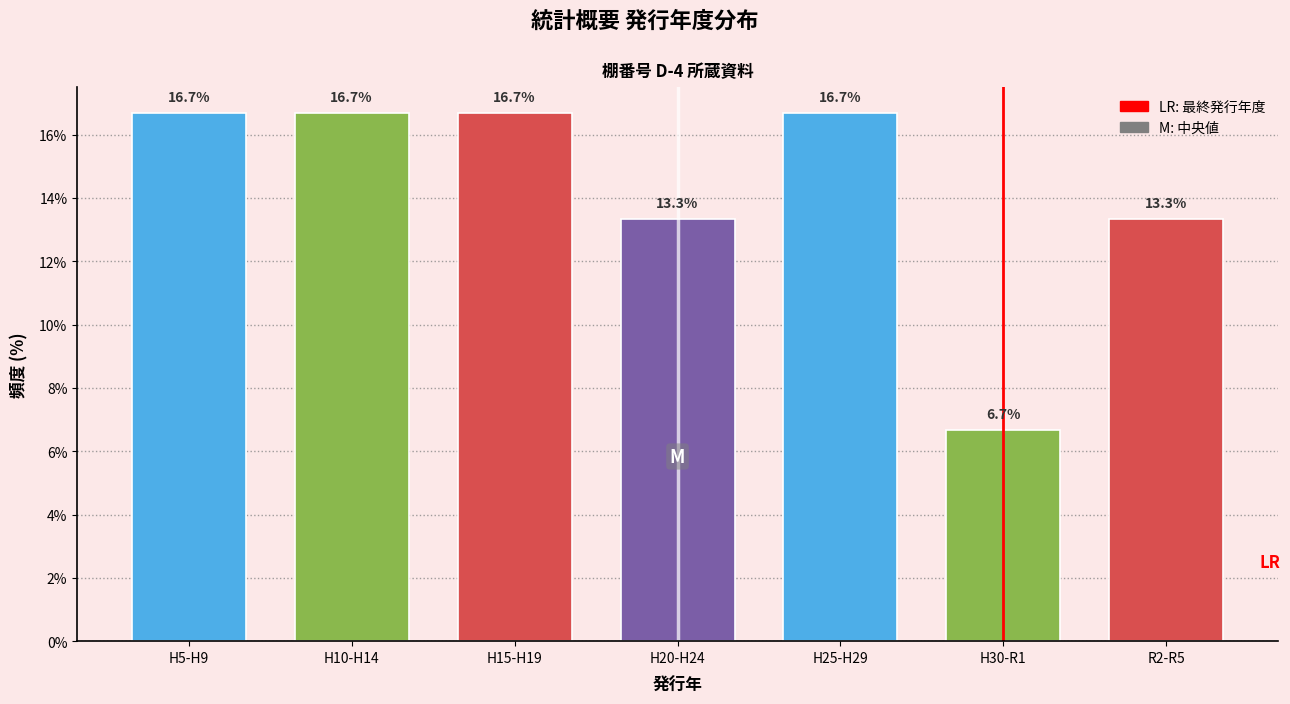

Reading right to left, transcribe all the data shown in this chart.

R2-R5=13.3	H30-R1=6.7	H25-H29=16.7	H20-H24=13.3	H15-H19=16.7	H10-H14=16.7	H5-H9=16.7